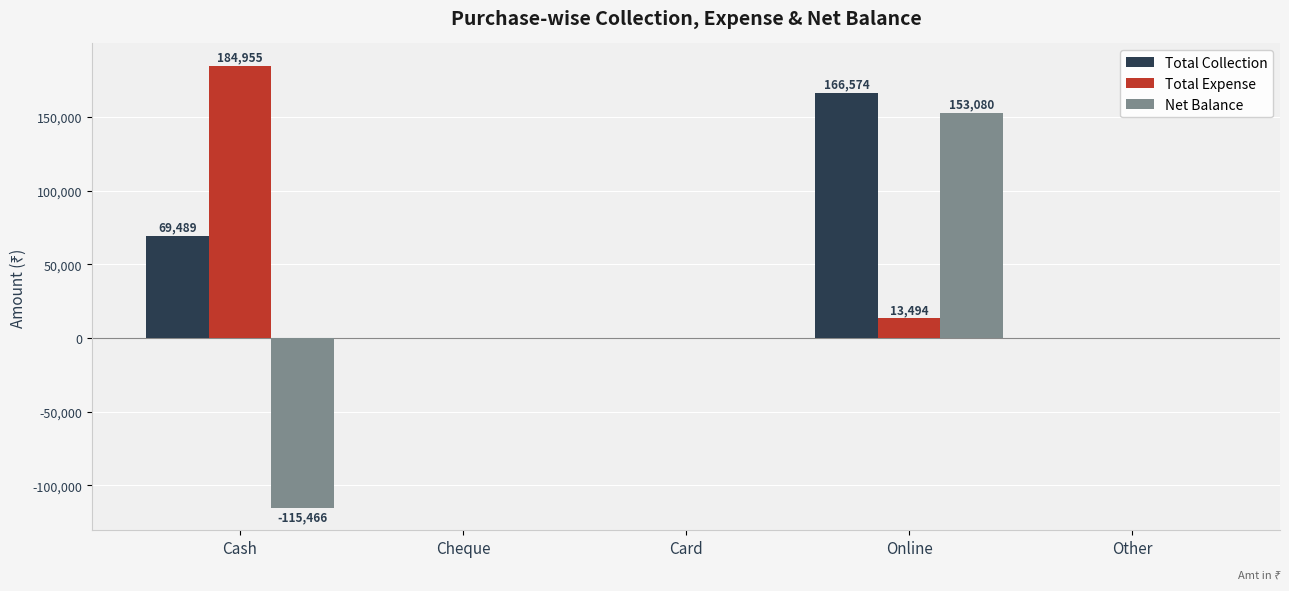

How many categories are shown in the chart?

5